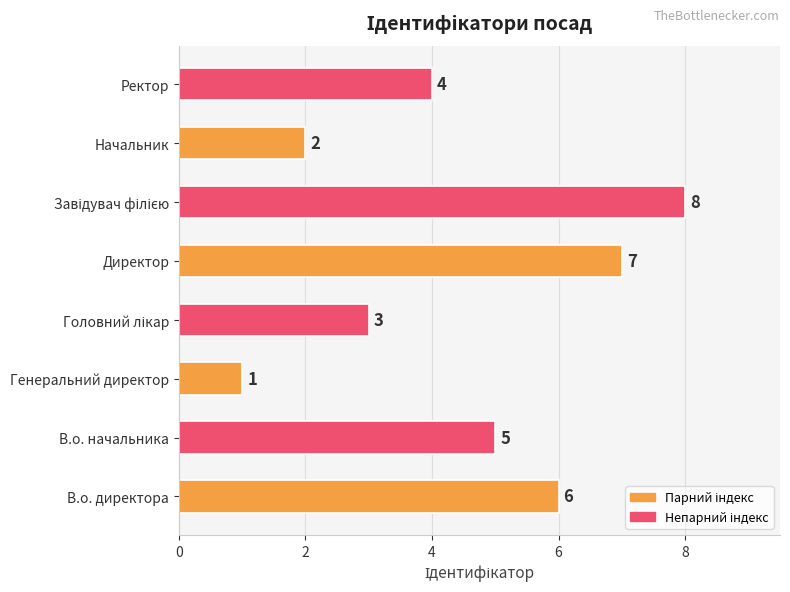

How many values are between 3 and 7?

5